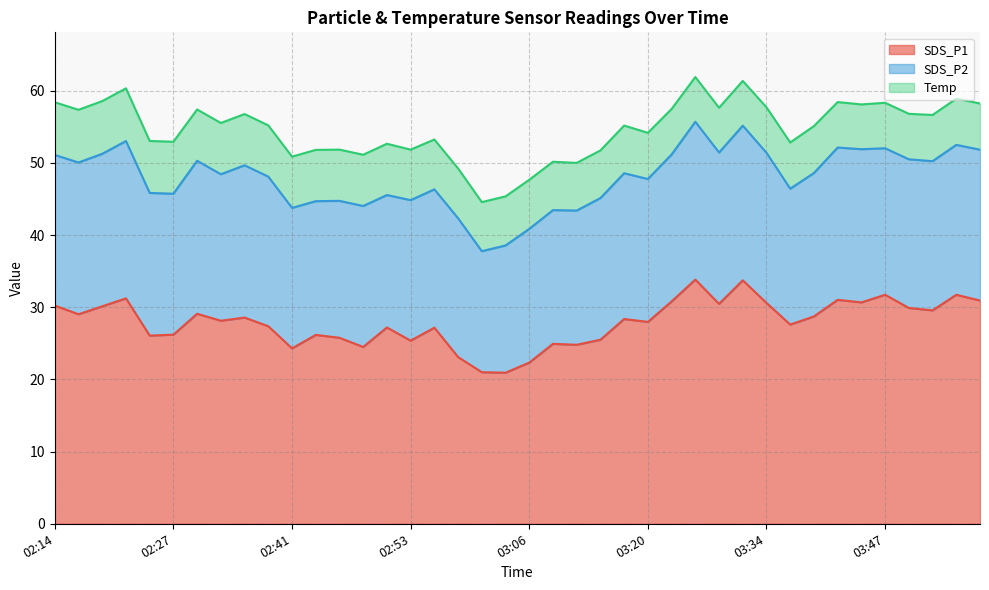

Which has a higher value, 02:30 or 02:41?

02:30